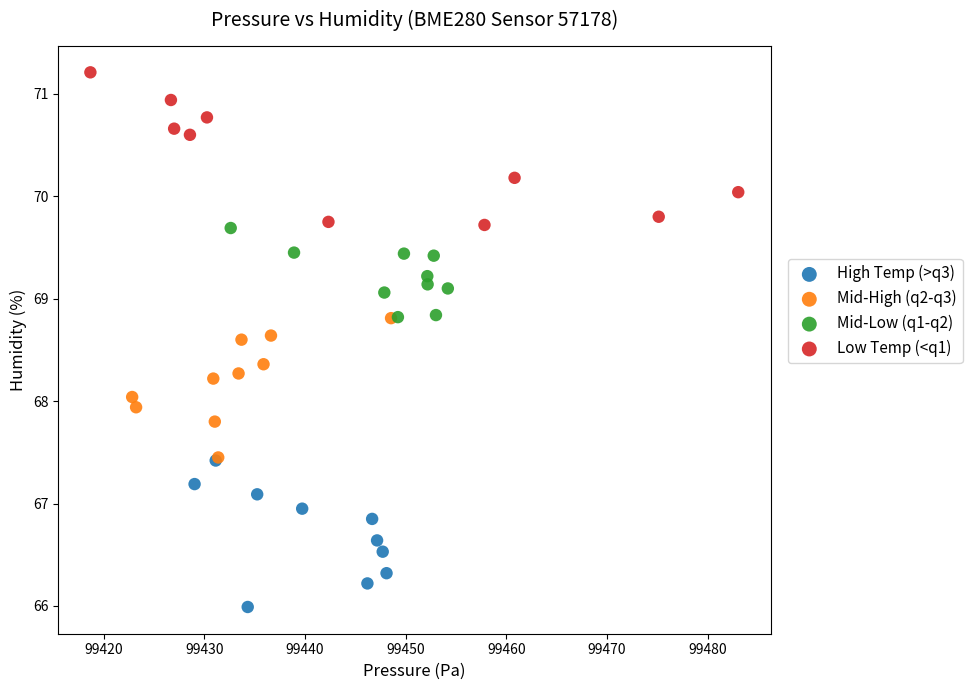

Which series contains the highest Y value?

Low Temp (<q1)